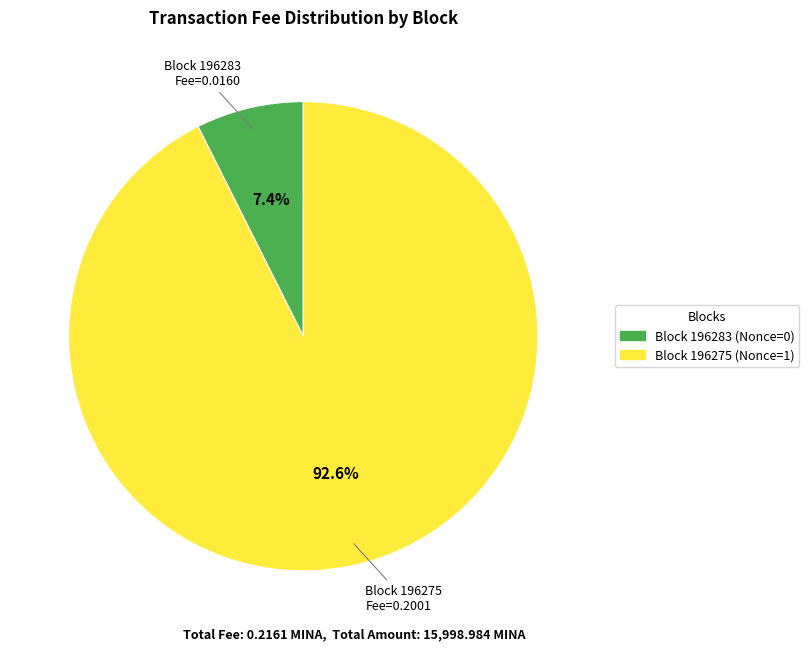

Is there a majority slice in this chart?

Yes